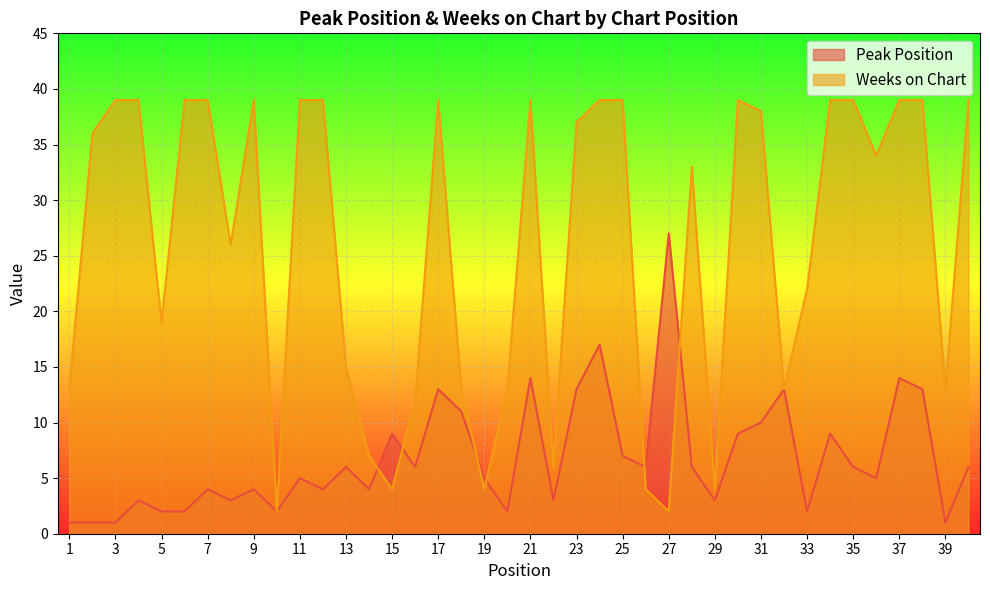

What are all the series names shown in the legend?

Peak Position, Weeks on Chart